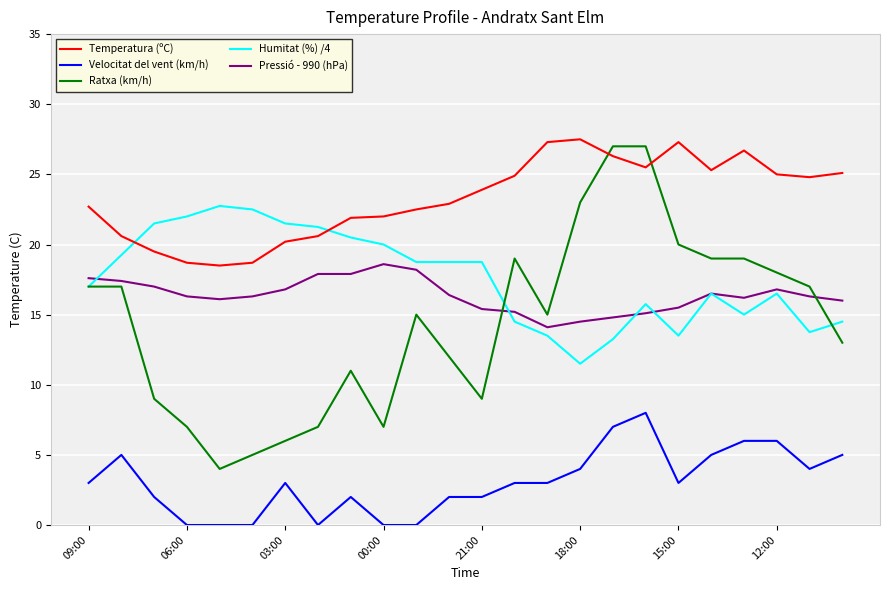

What is the greatest value displayed?

27.5